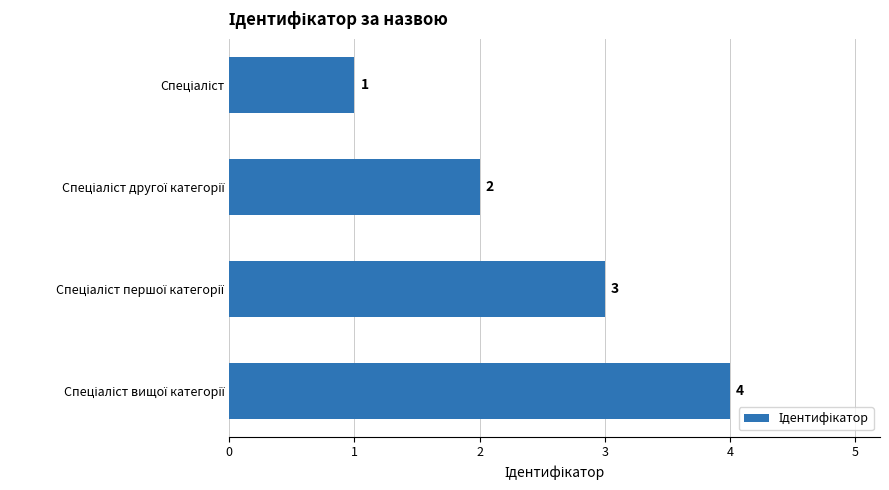

What is the greatest value displayed?

4